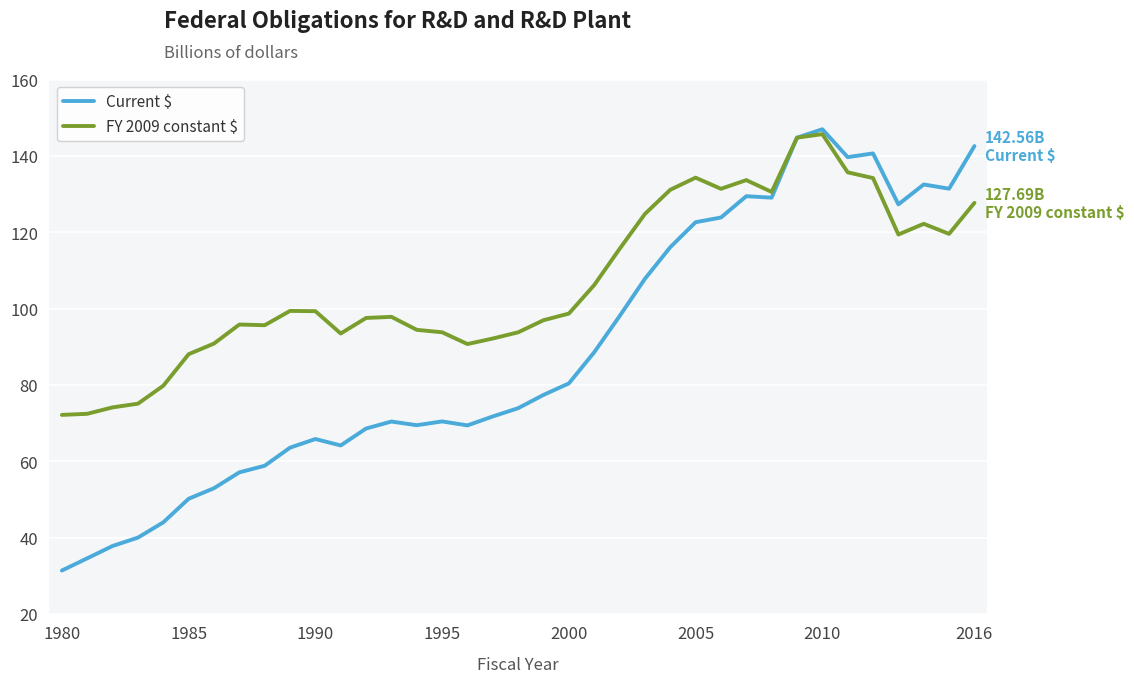

Does the chart display data point markers on the line(s)?

No